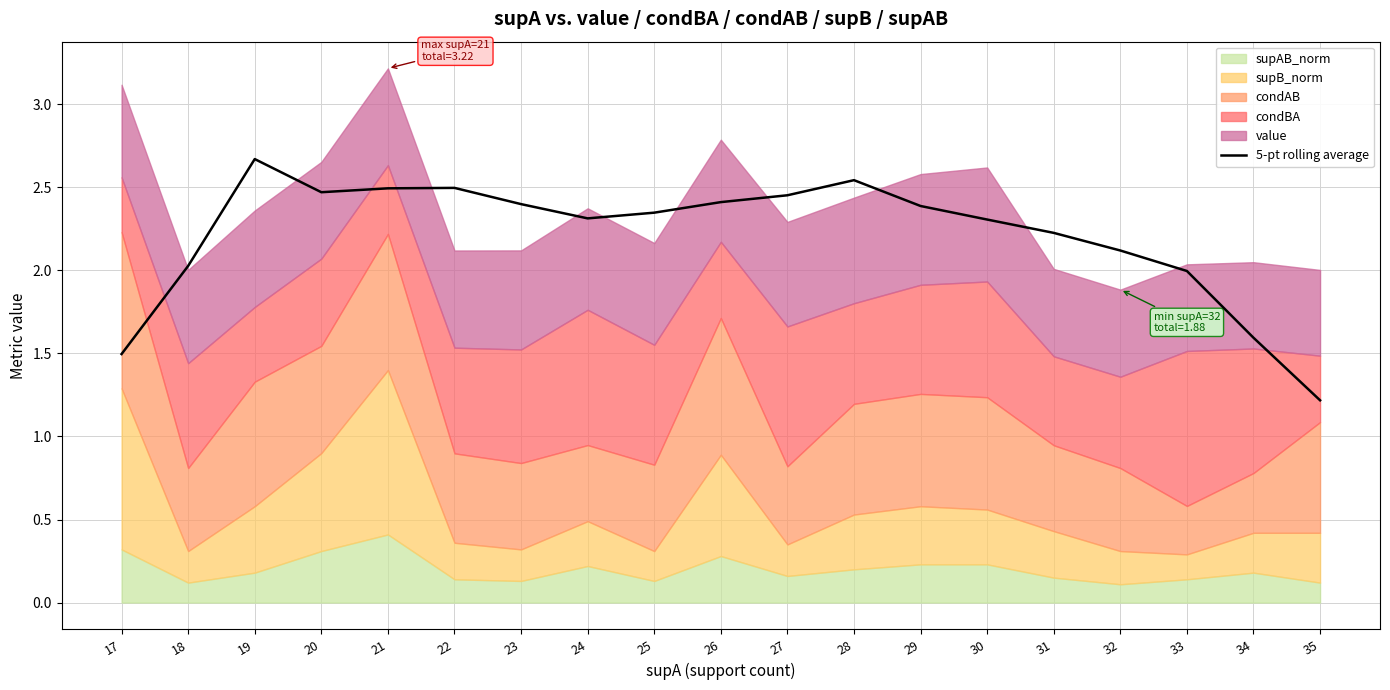

How many points are higher than both their immediate neighbors (excluding endpoints)?

3